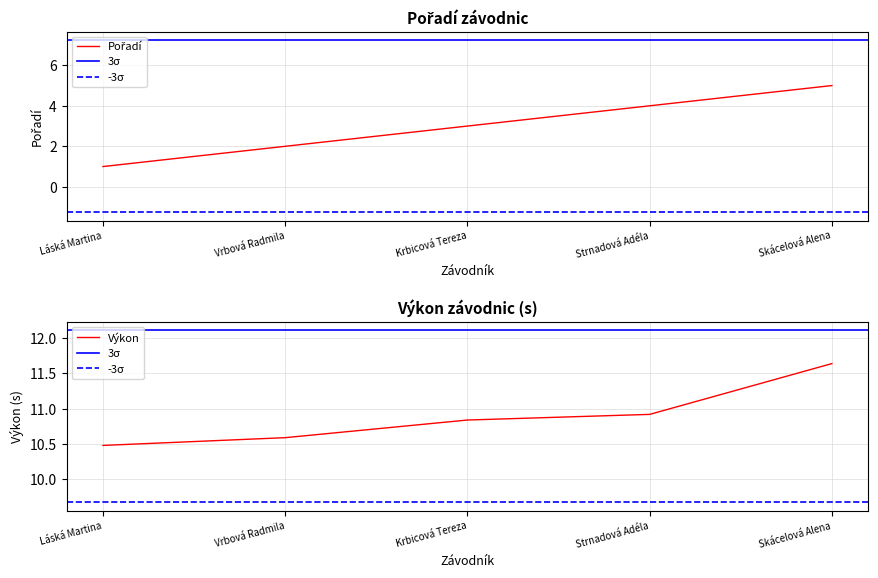

Does the chart display data point markers on the line(s)?

No